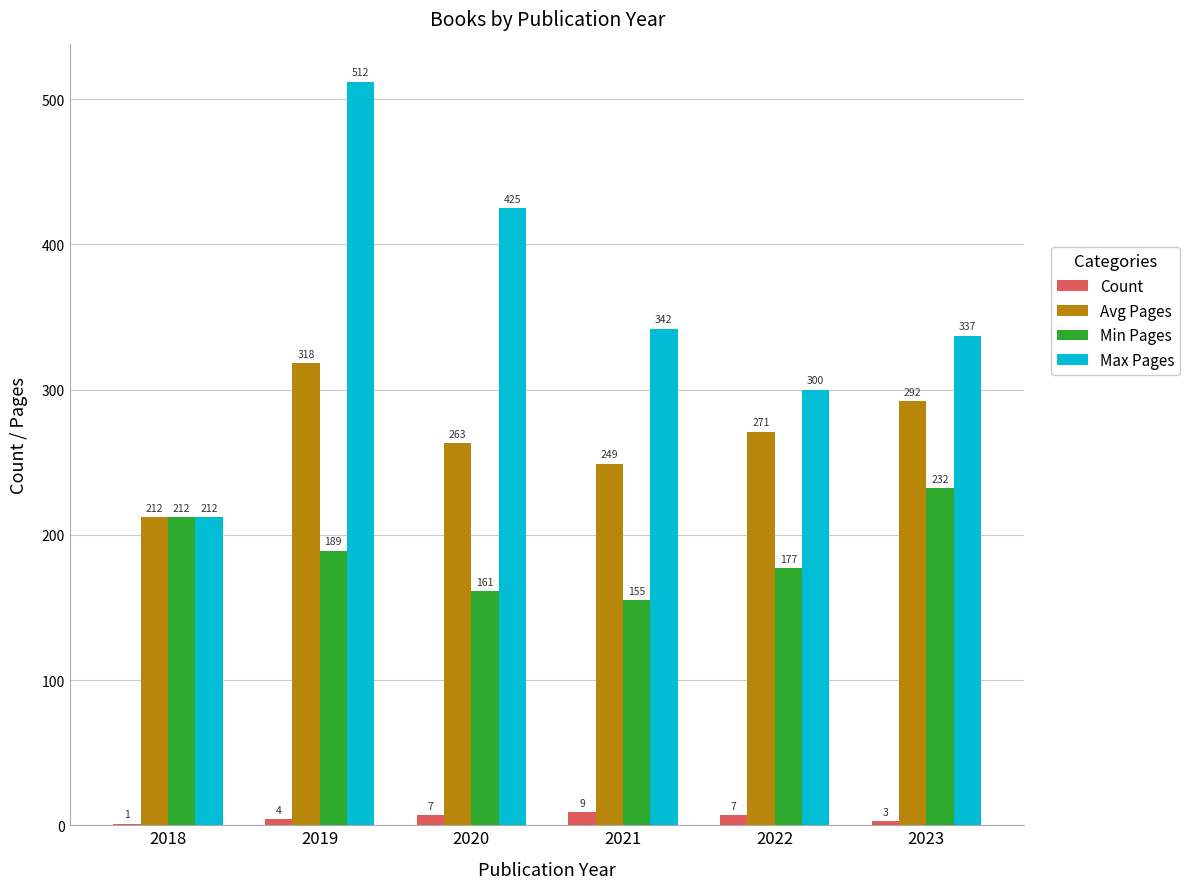

At which category is the sum across all series the highest?

2019